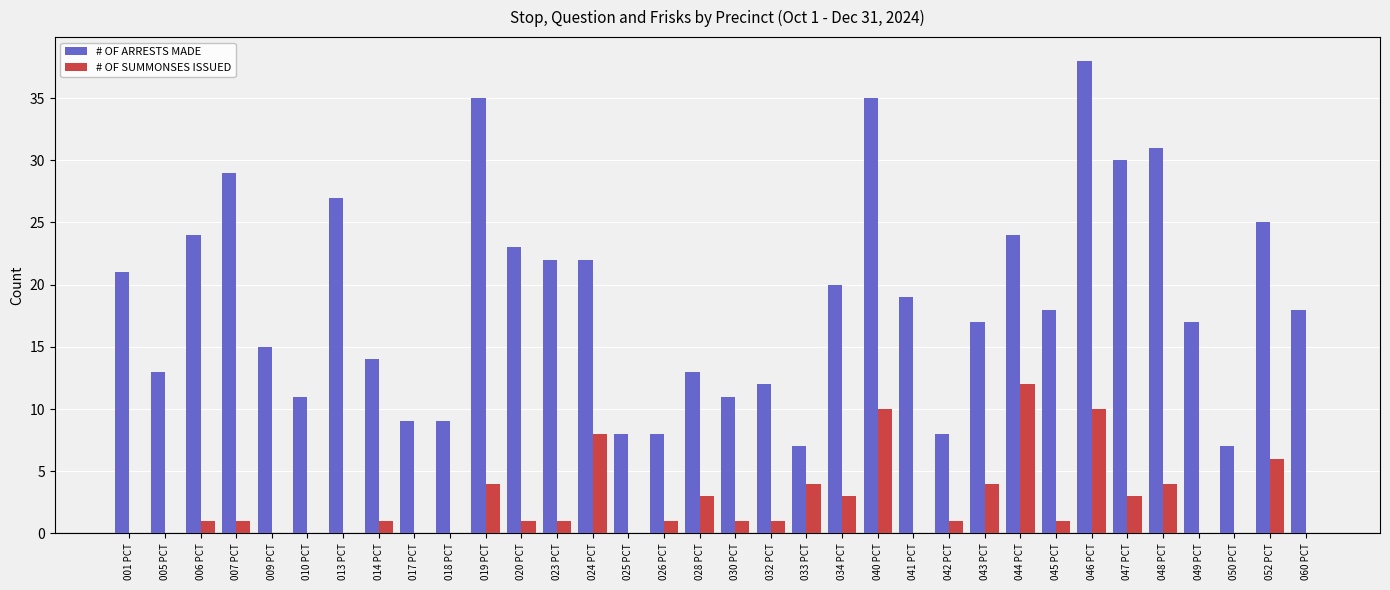

Which series has the largest total across all categories?

# OF ARRESTS MADE